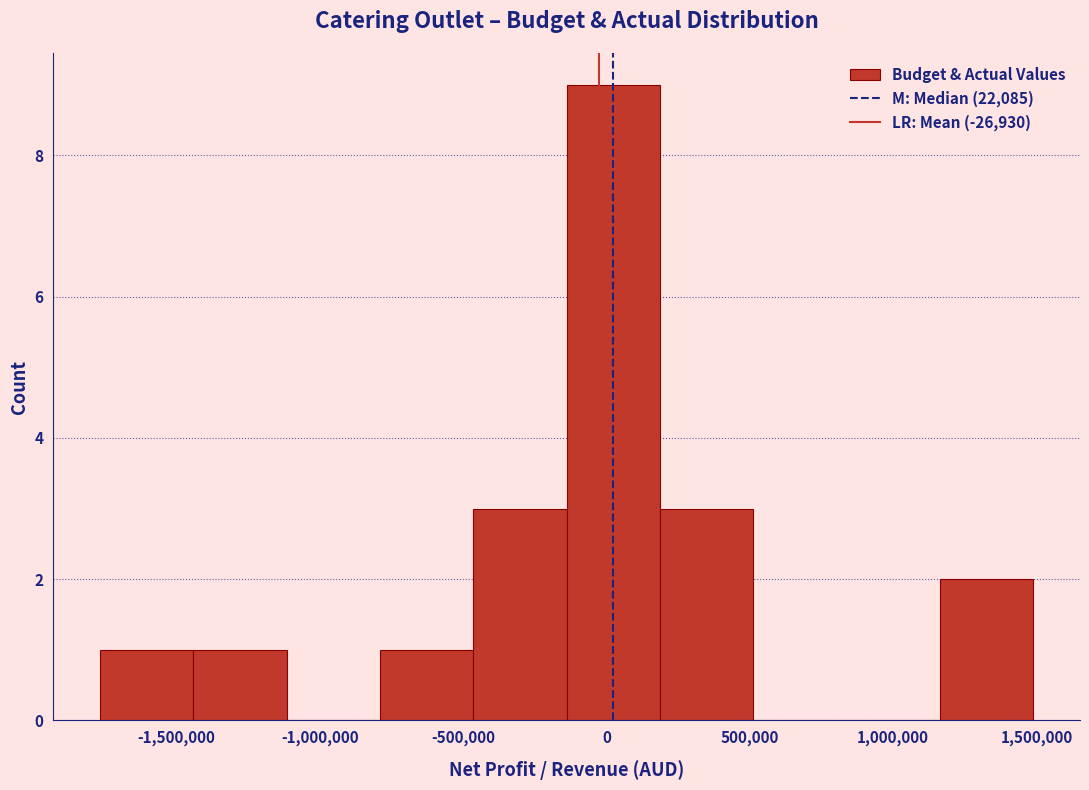

How tall is the bar that spans -150000 to 200000 on the x-axis? Neither the bar edges nor the heights are printed on the chart, so give them approximately, as read against the axes.

9